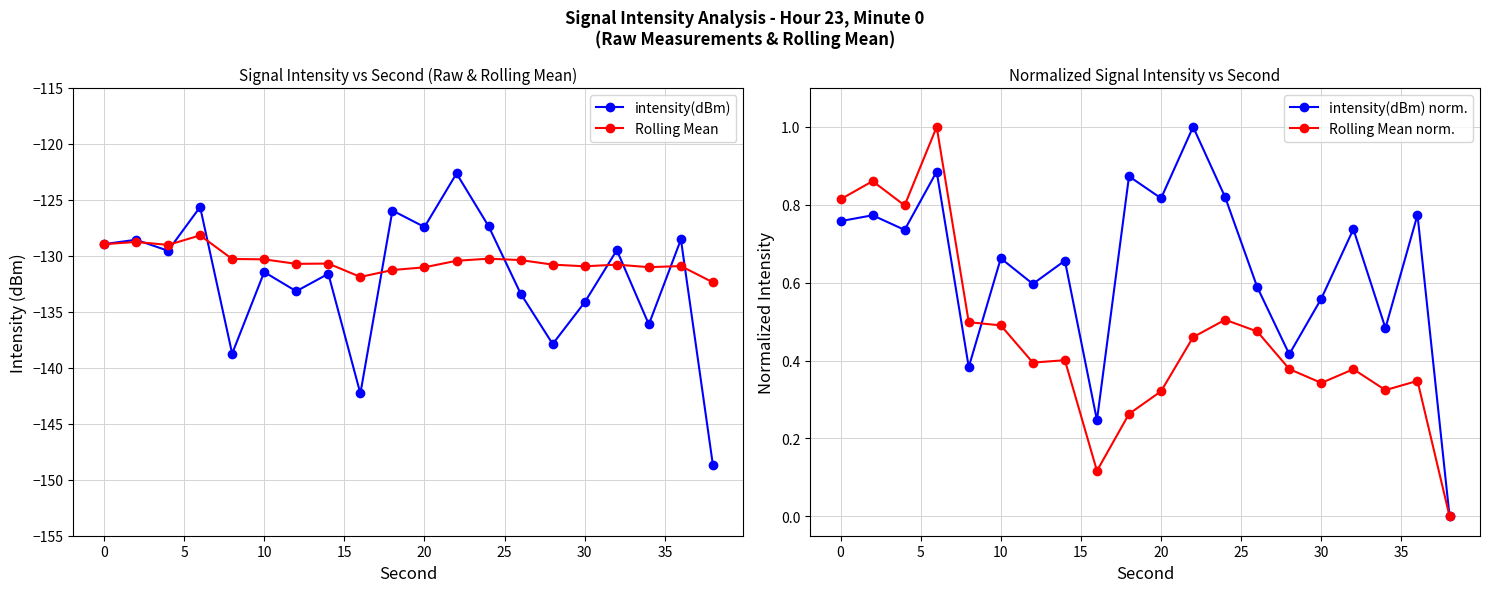

What is the highest value of the Rolling Mean norm. series?

1.0